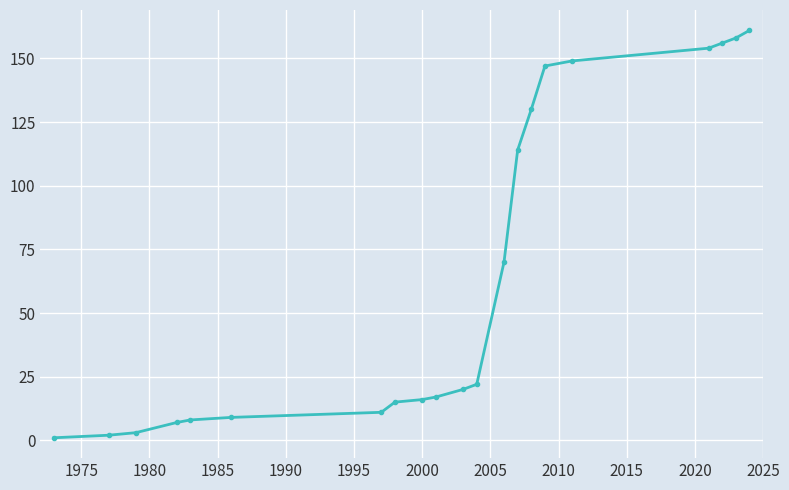

Reading left to right, transcribe all the data shown in this chart.

1	2	3	7	8	9	11	15	16	17	20	22	70	114	130	147	149	154	156	158	161